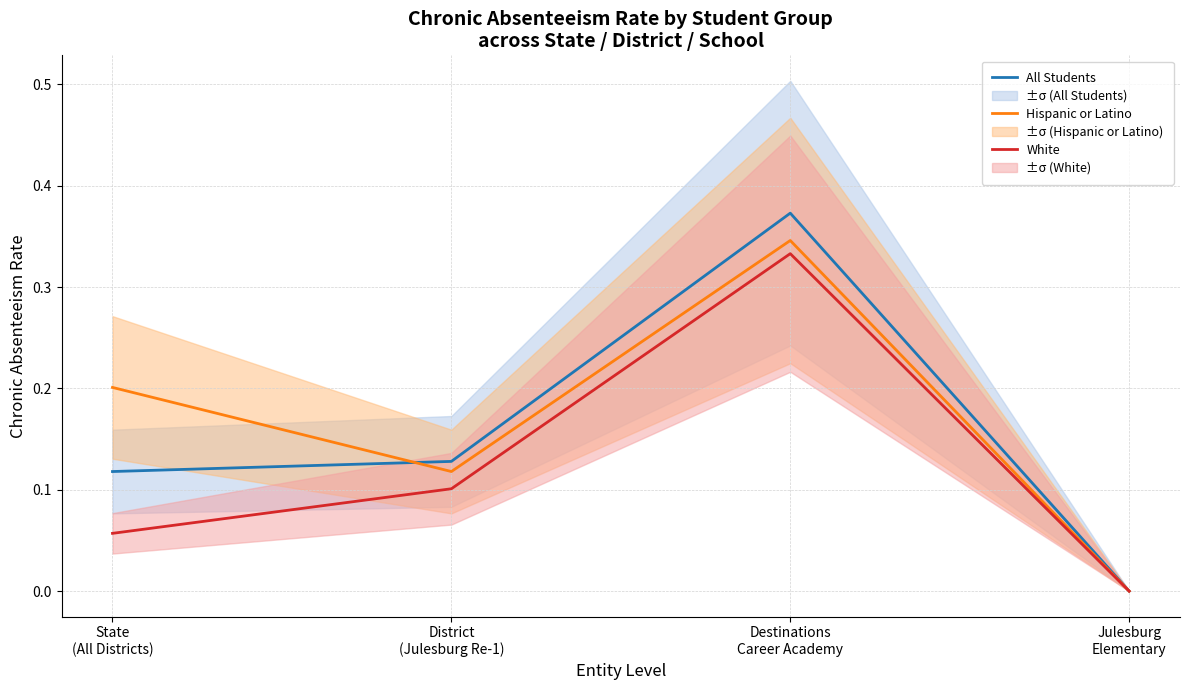

What are all the series names shown in the legend?

All Students, Hispanic or Latino, White